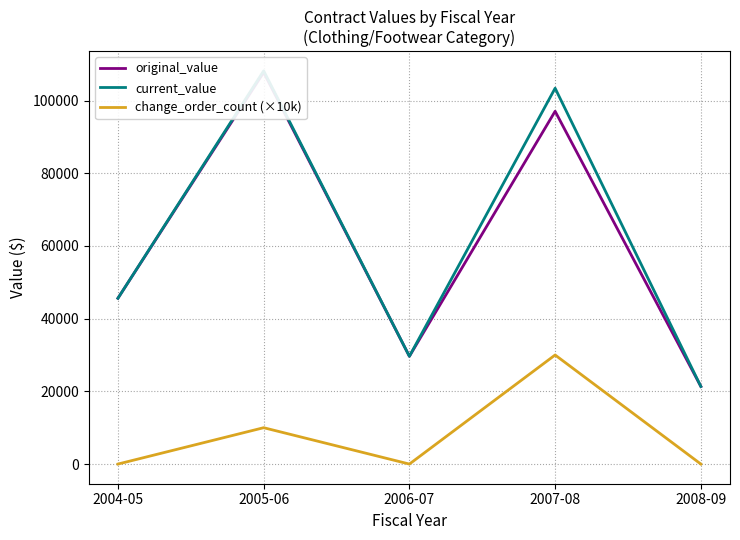

What are all the series names shown in the legend?

original_value, current_value, change_order_count (×10k)